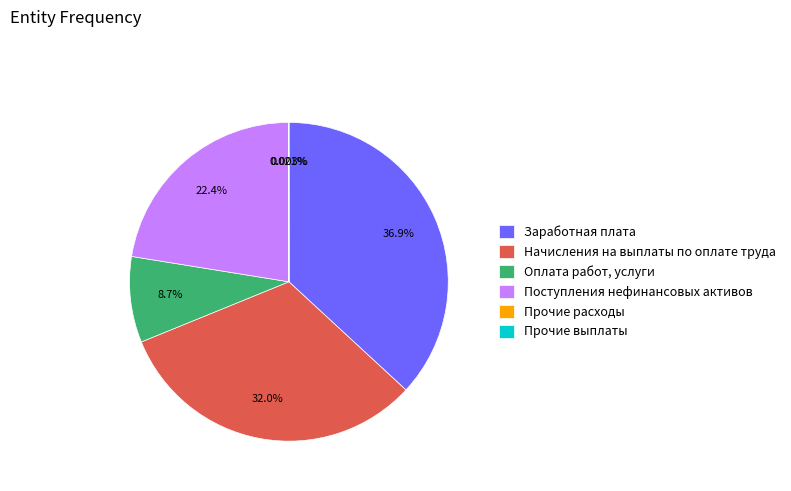

Which has a higher value, Начисления на выплаты по оплате труда or Поступления нефинансовых активов?

Начисления на выплаты по оплате труда